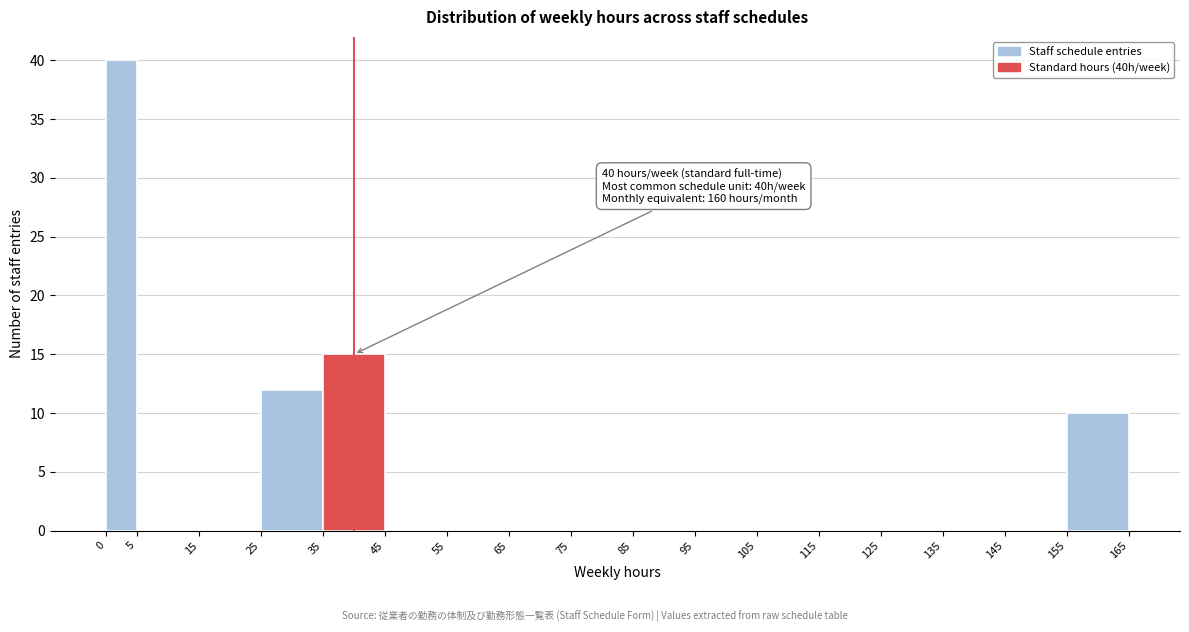

Which range on the x-axis has the tallest bar?

0 to 5